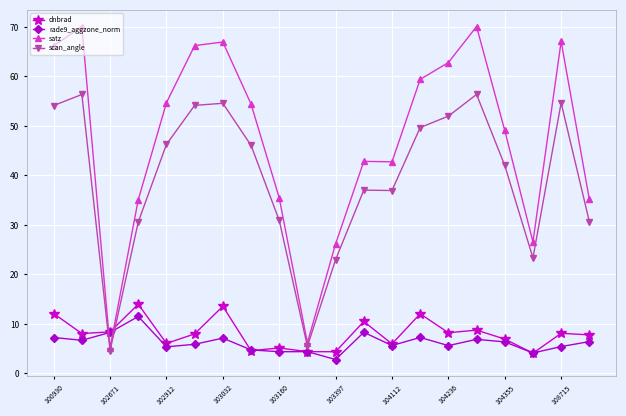

At how many categories does at least one series exceed 18?

18